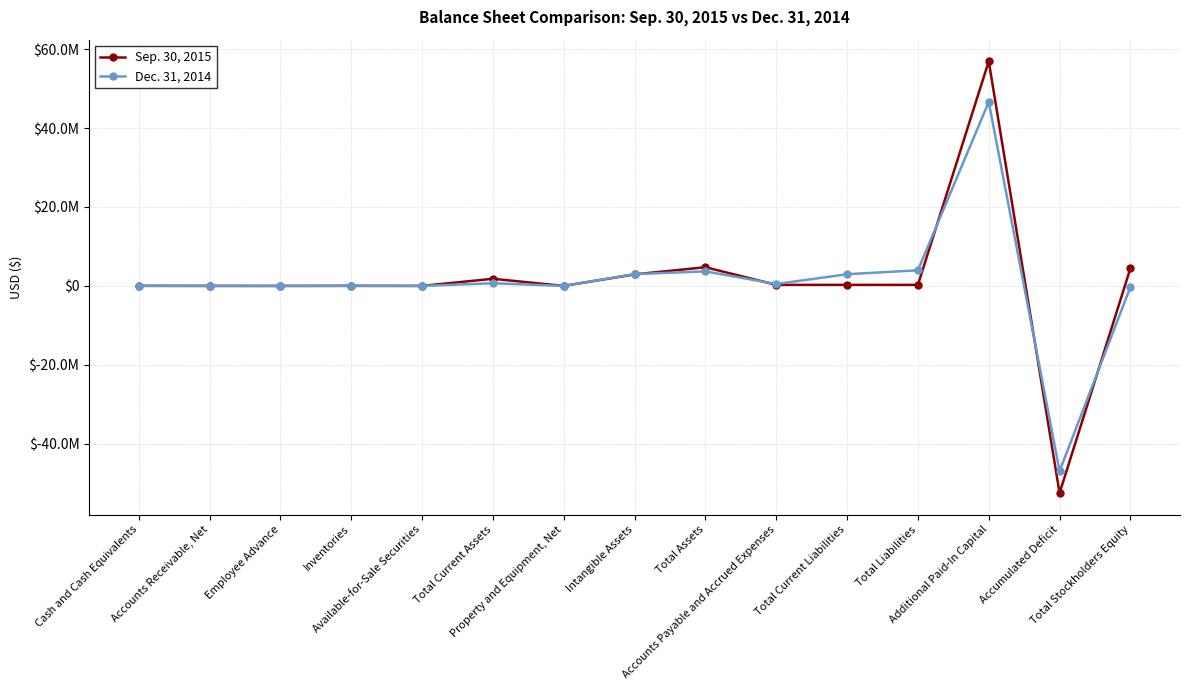

Which series changed the most between Total Assets and Additional Paid-In Capital?

Sep. 30, 2015